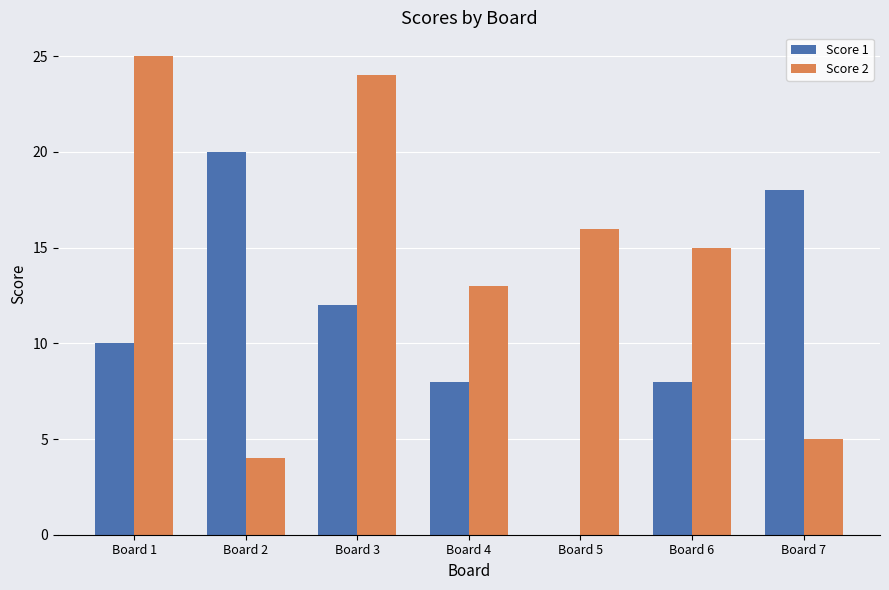

Reading right to left, list all the values displayed in this chart.

Score 1: 18	8	0	8	12	20	10
Score 2: 5	15	16	13	24	4	25